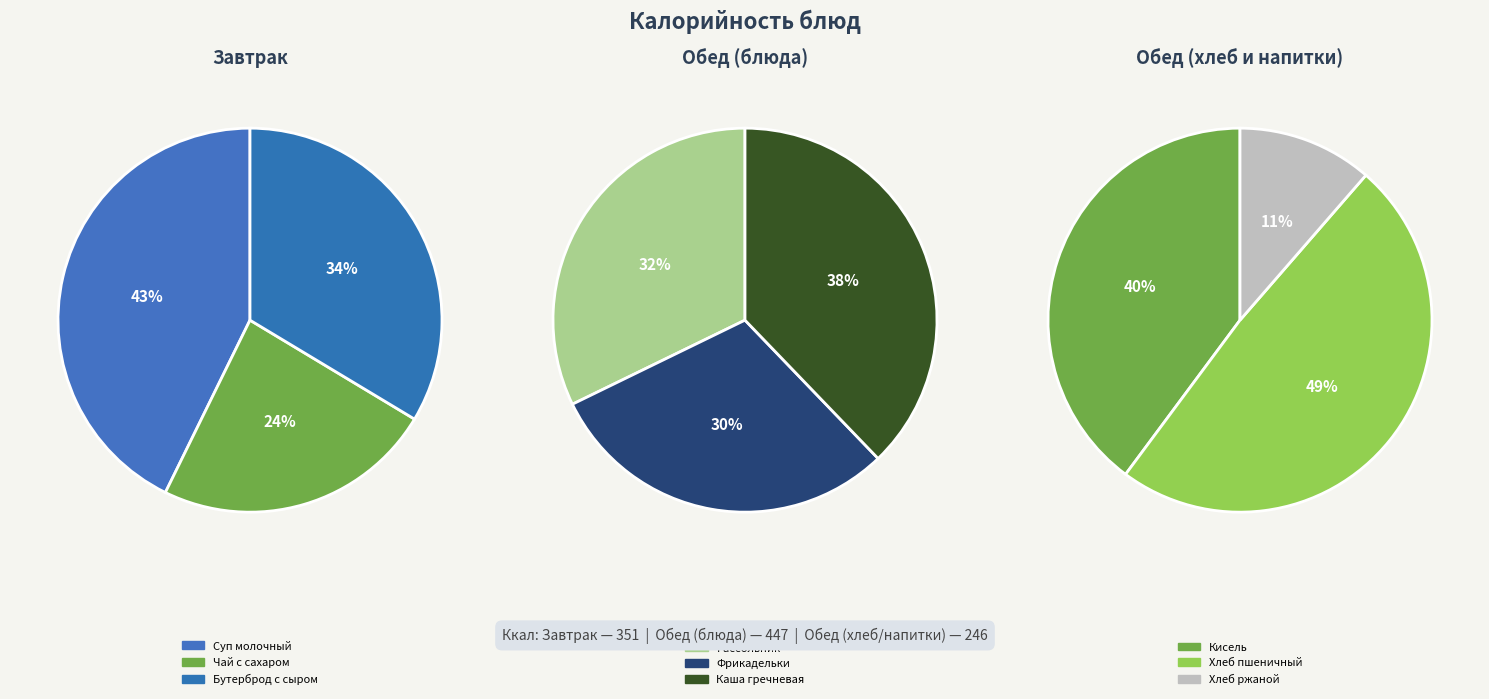

Which slice is the smallest?

Хлеб ржаной